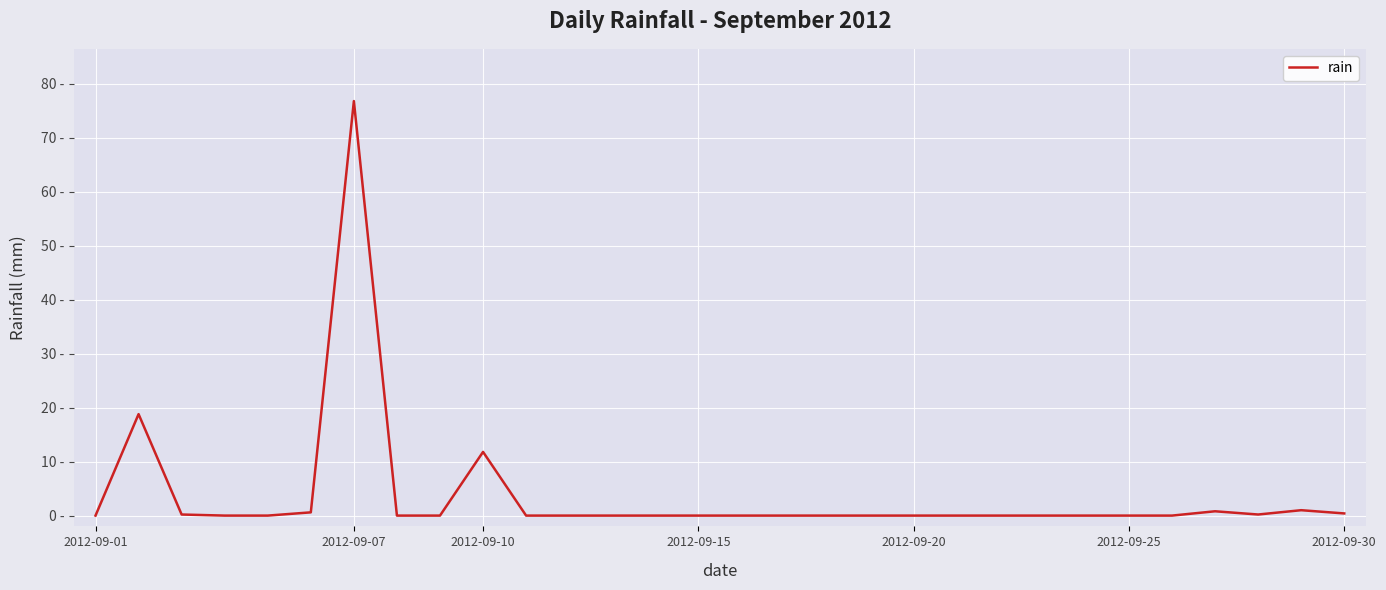

Is this an area chart (filled region under the line)?

No